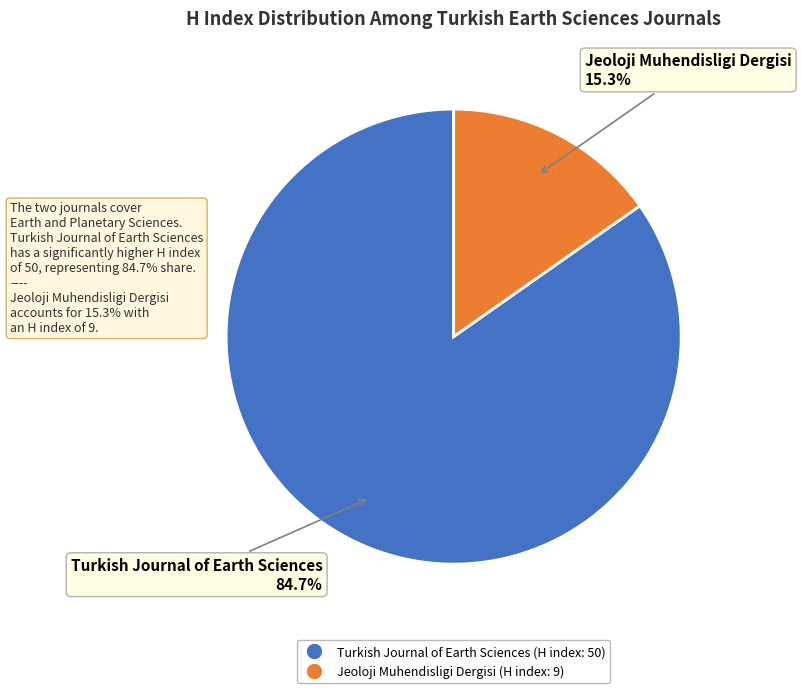

Is it true that Jeoloji Muhendisligi Dergisi is 6% of the pie?

False